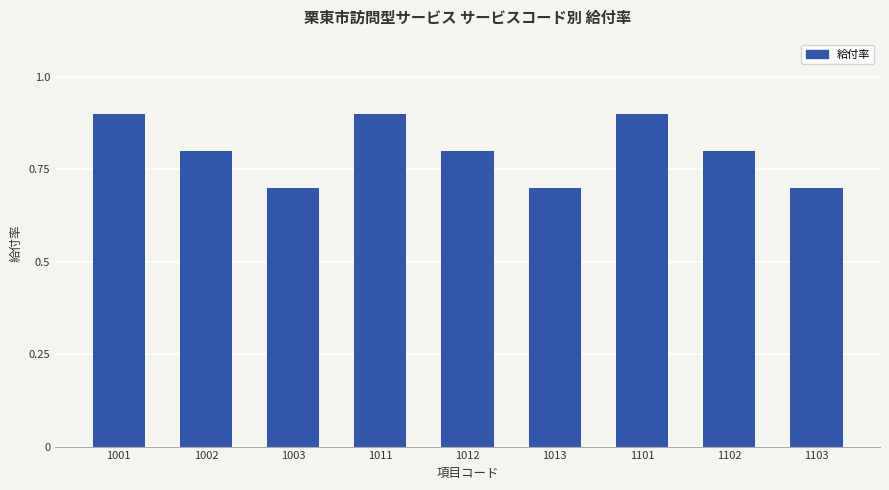

What is the maximum value shown in the chart?

0.9